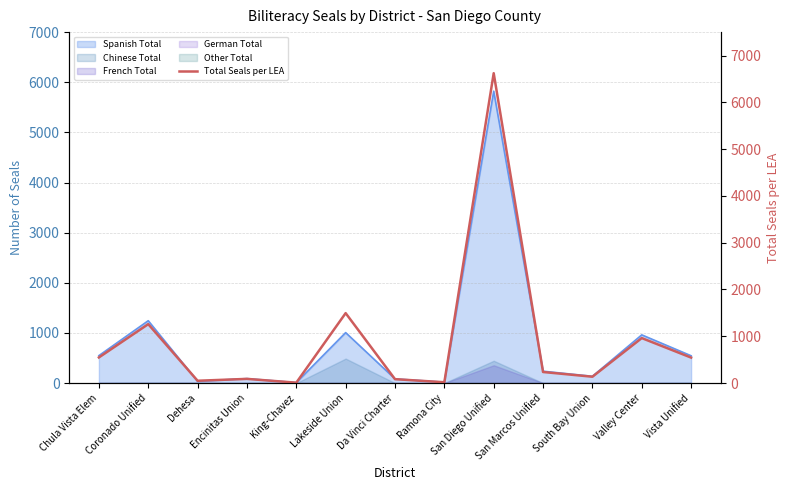

What is the average value?

926